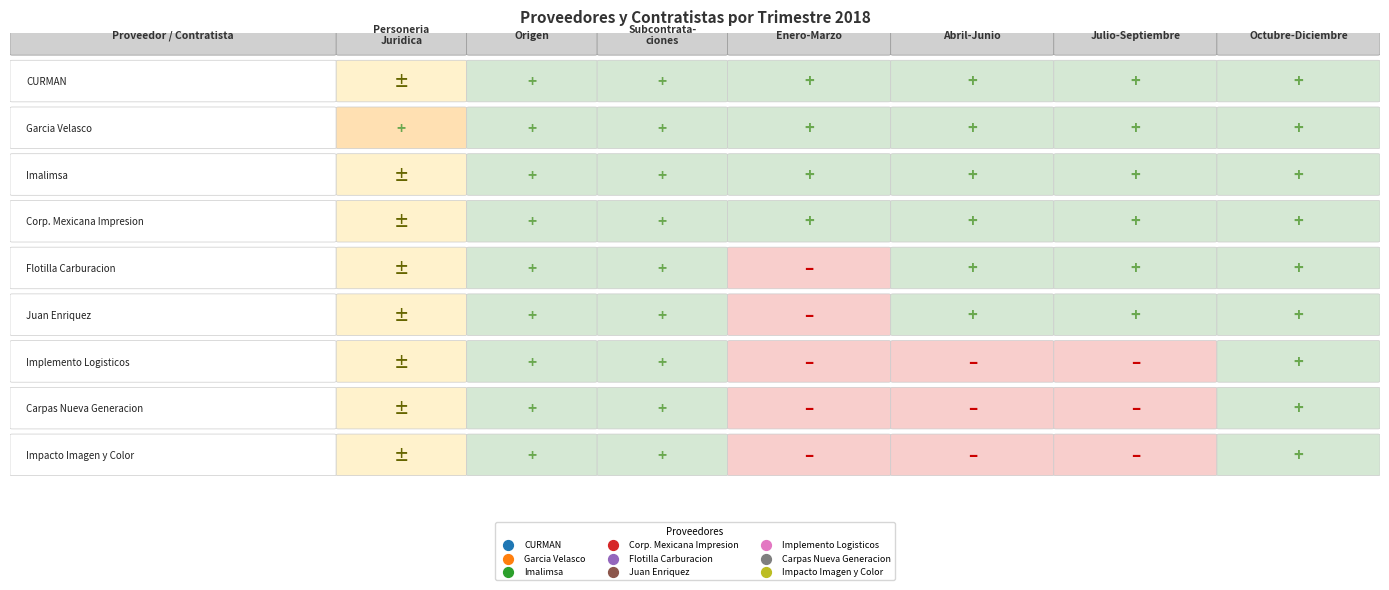

The value of Carpas Nueva Generacion at 2 is 0. True or false?

False